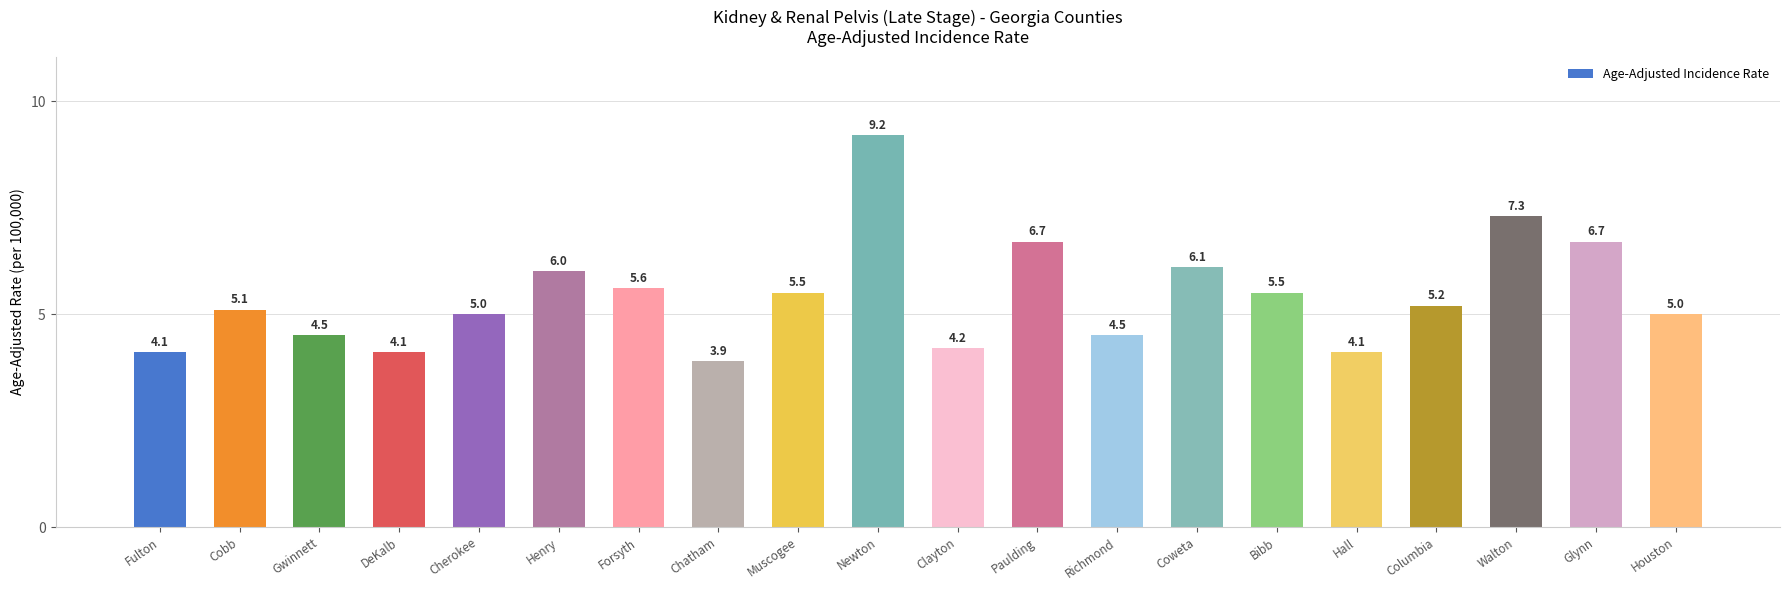

Where does the data first go above 5?

Cobb